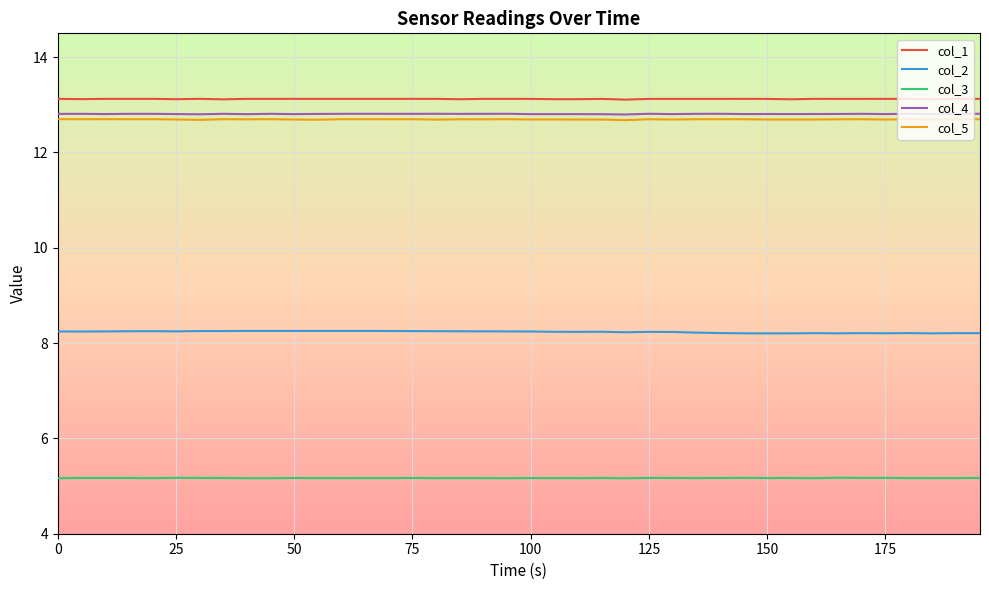

What is the highest value of the col_4 series?

12.8